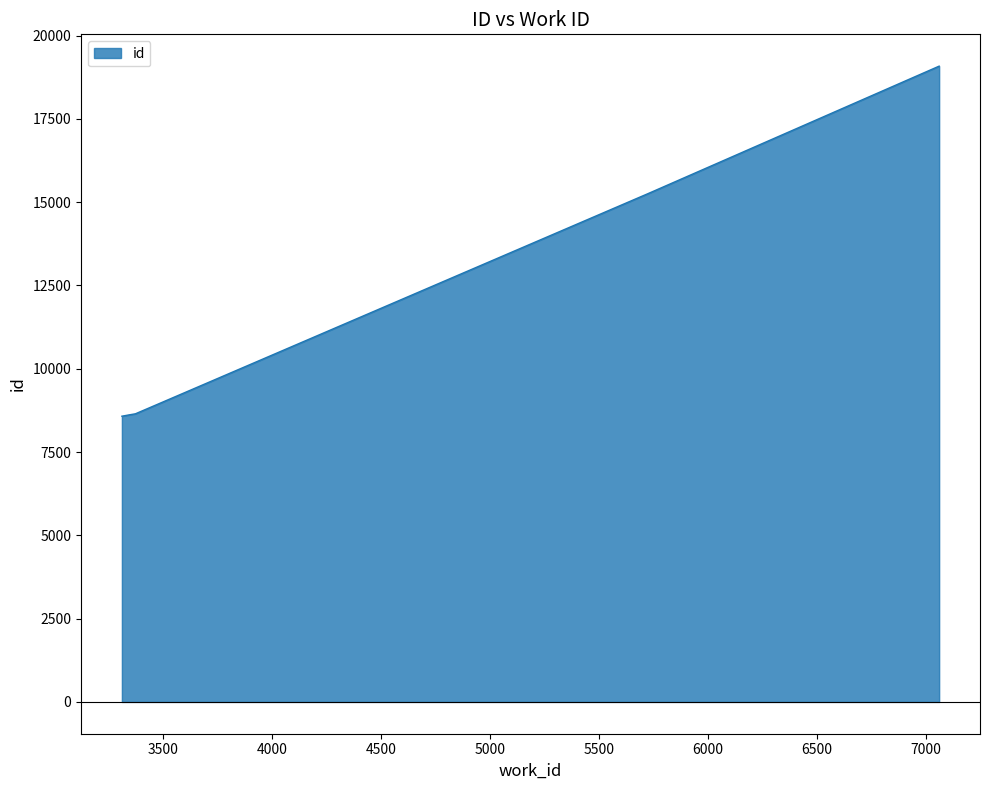

What is the greatest value displayed?

19083